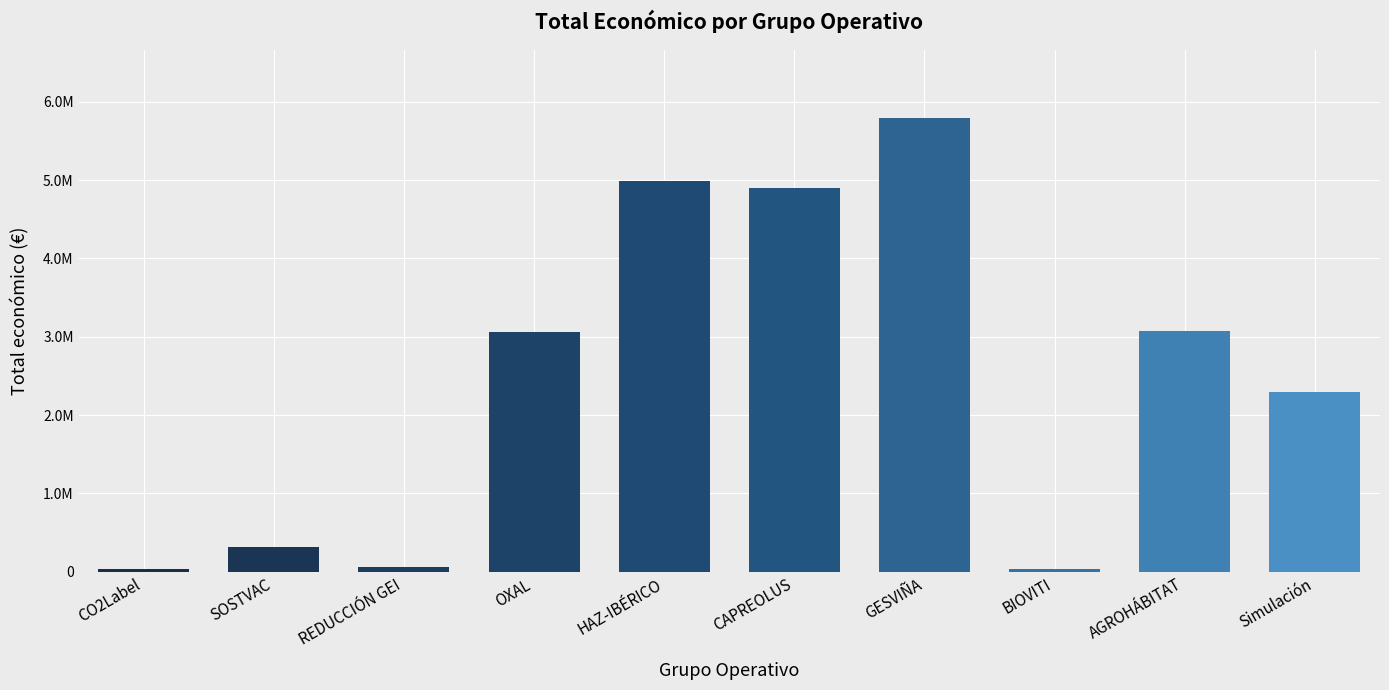

Are the bars horizontal?

No